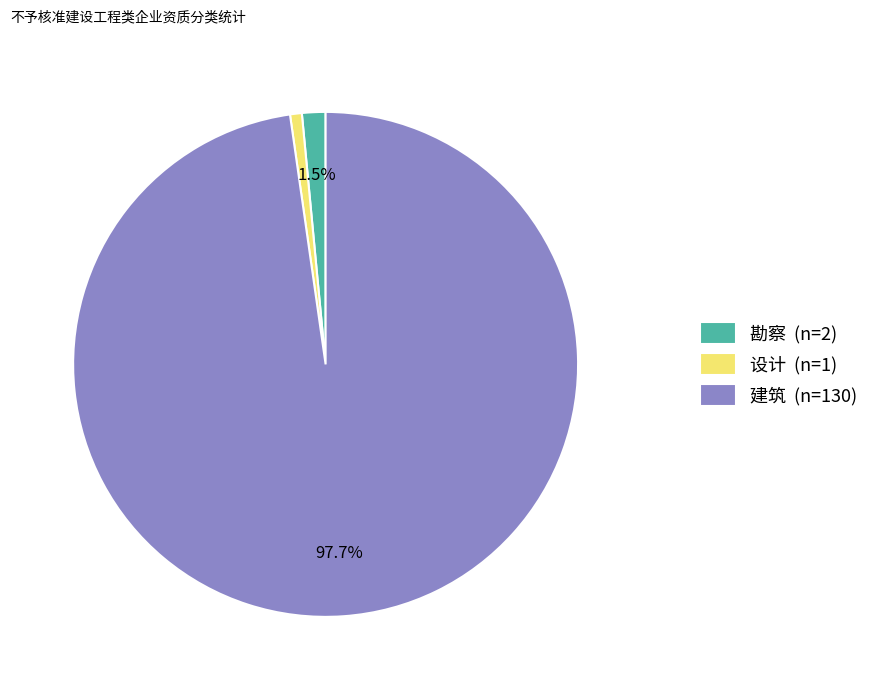

Which category has the smallest portion of the pie?

设计